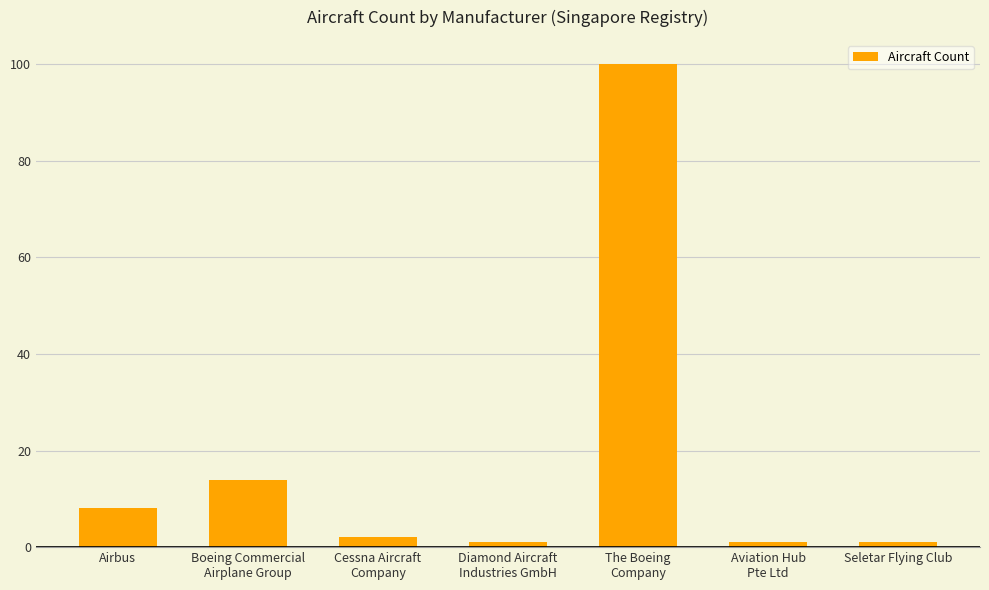

What is the greatest value displayed?

100